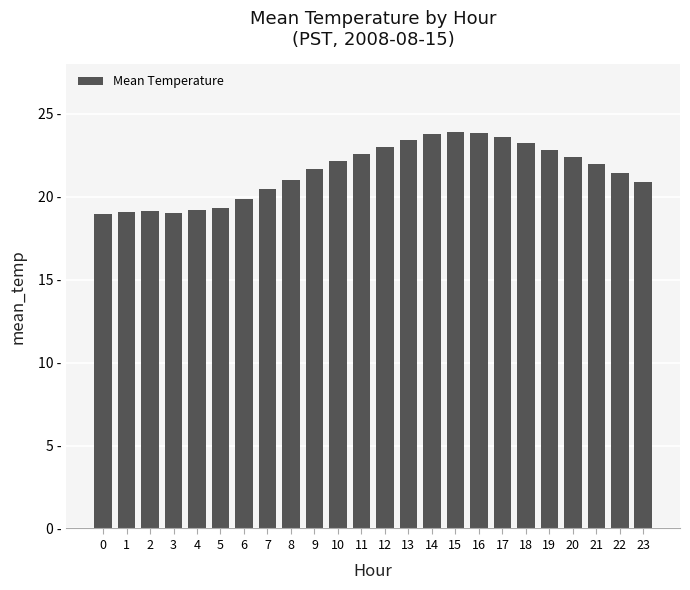

Are the bars horizontal?

No